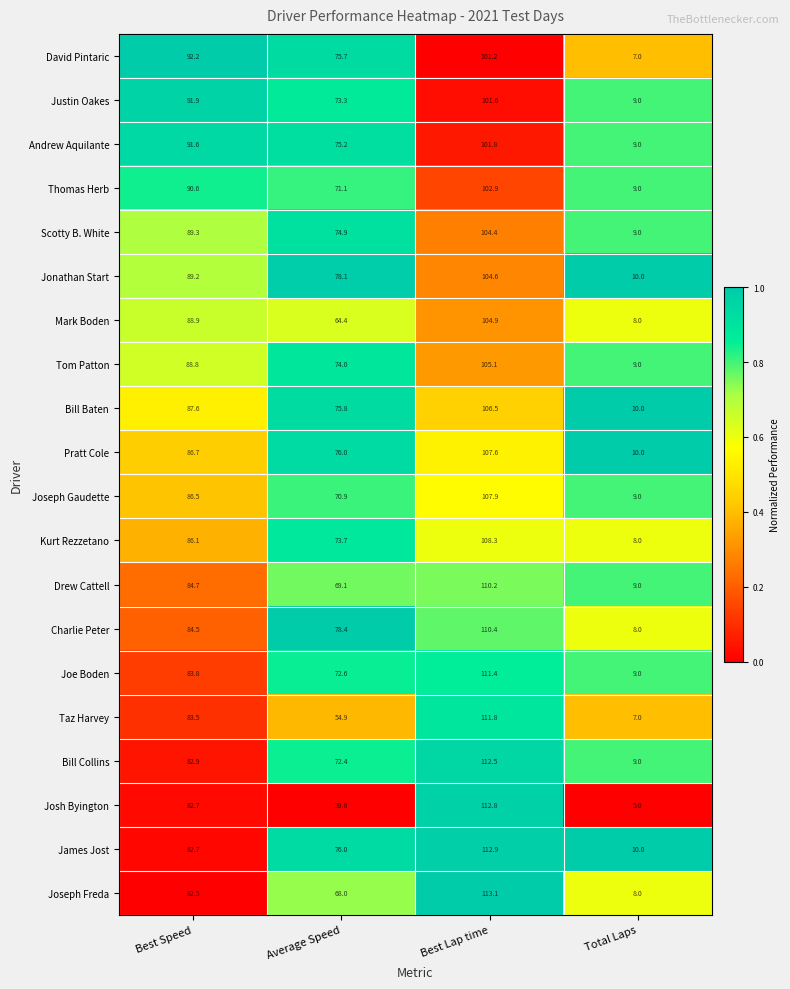

At which category does the chart reach its minimum across all series?

Total Laps